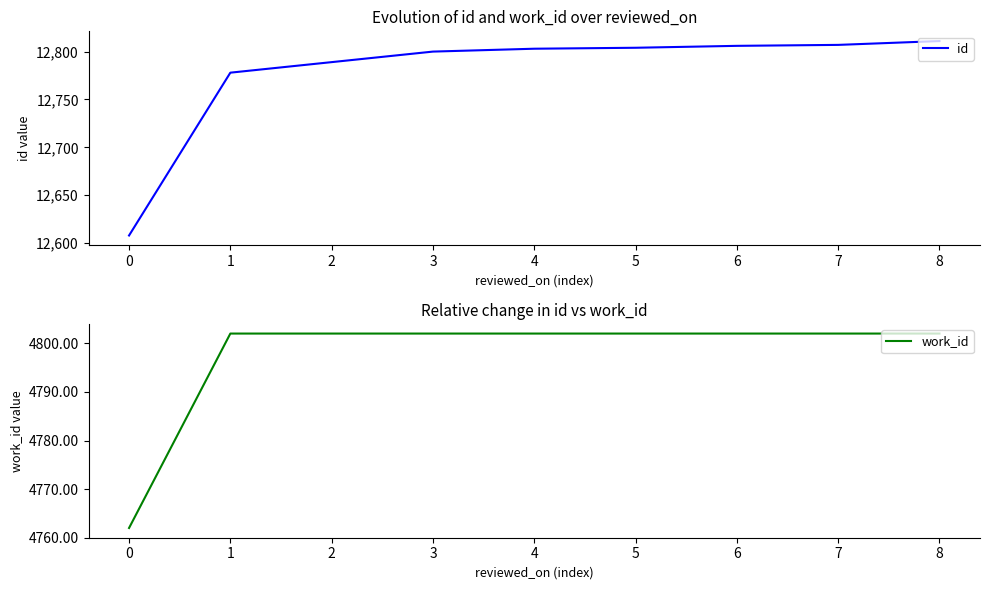

How many data points in work_id are less than 4802?

1